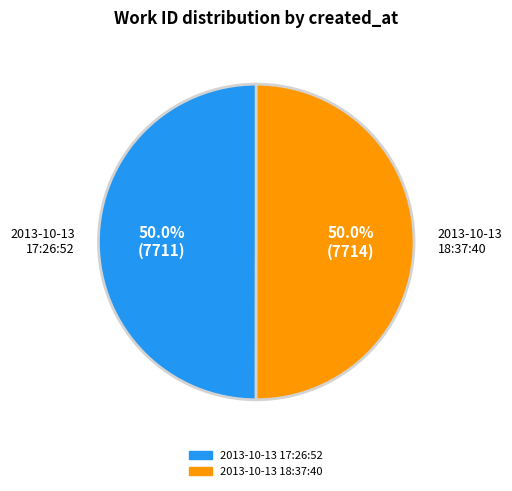

How many slices are in this pie chart?

2